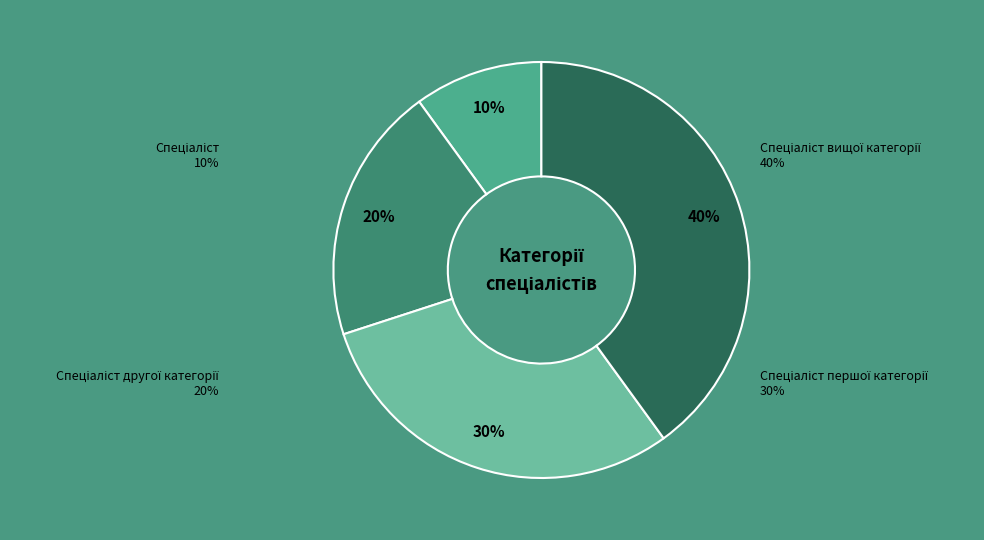

Combined, do Спеціаліст другої категорії and Спеціаліст першої категорії account for over 50%?

No